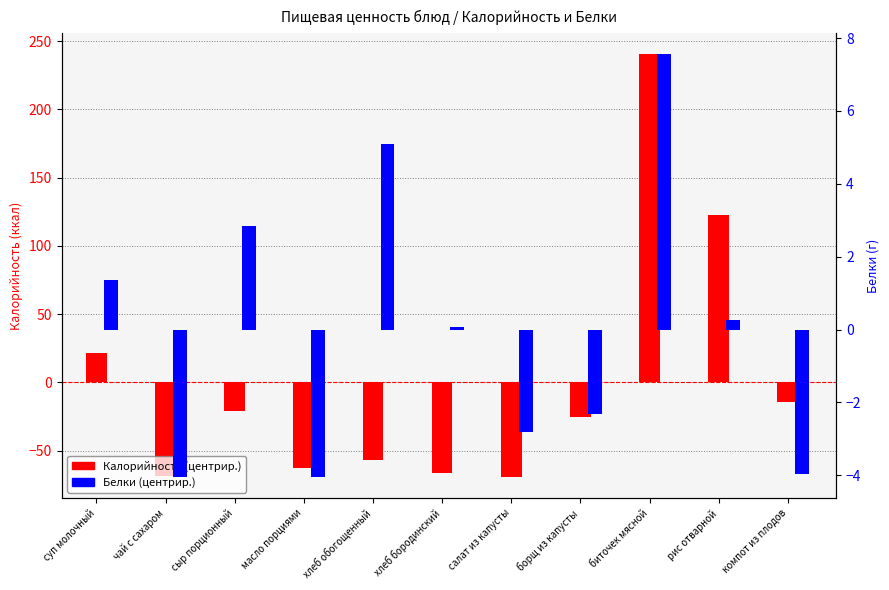

Rank the series by their maximum value, from lowest to highest.

Белки (центрир.), Калорийность (центрир.)